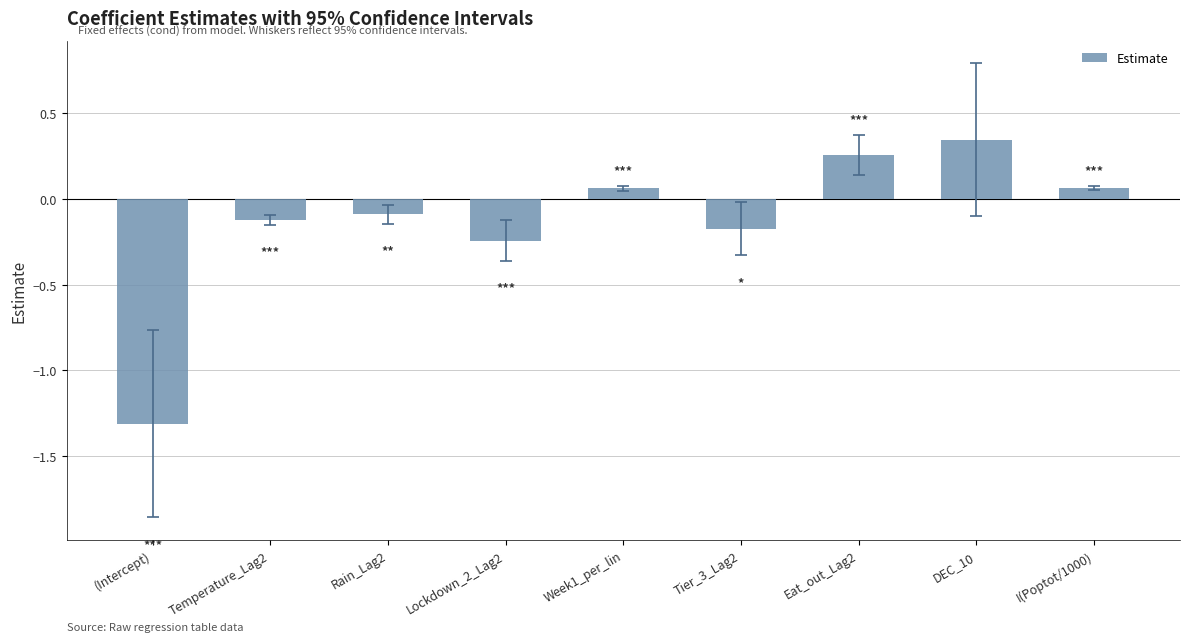

What is the smallest value displayed?

-1.3